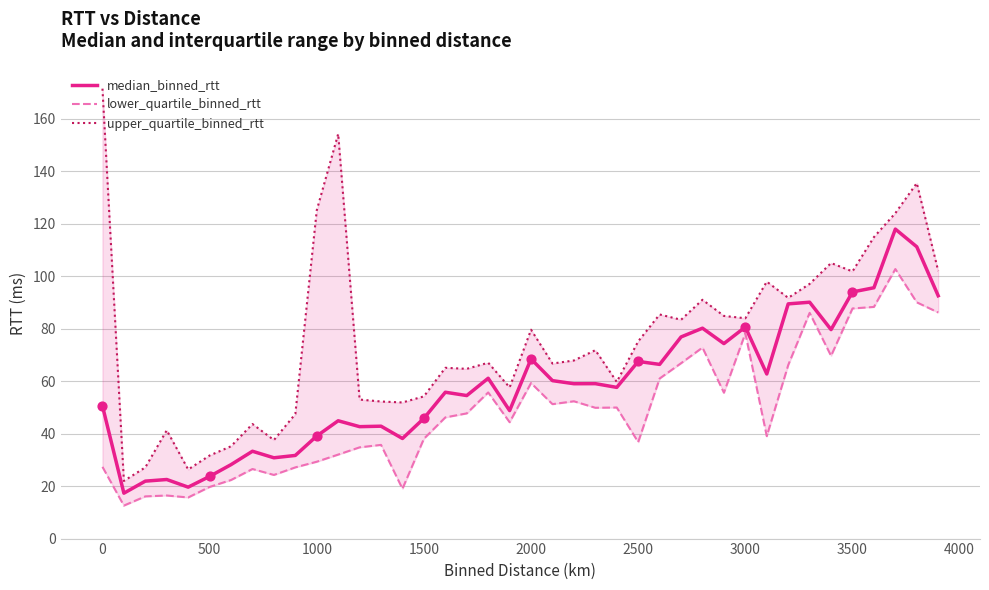

Which series has the largest total across all categories?

upper_quartile_binned_rtt